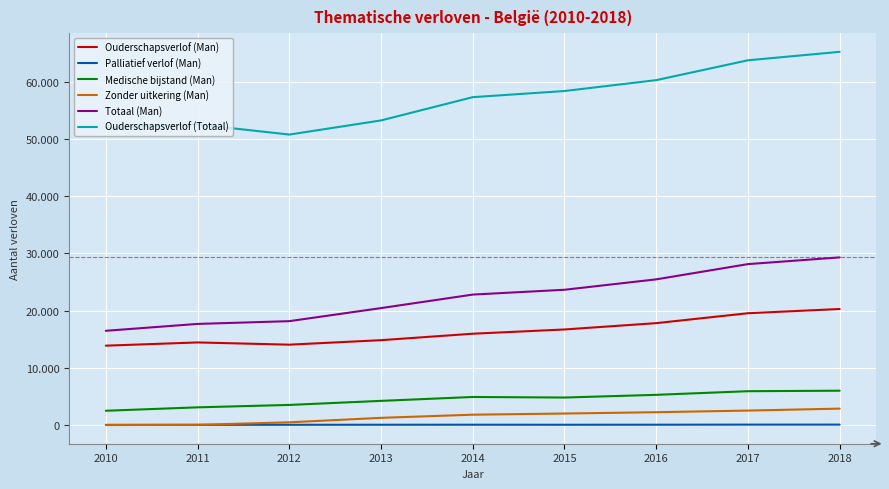

At which label does Palliatief verlof (Man) first exceed 76?

2013